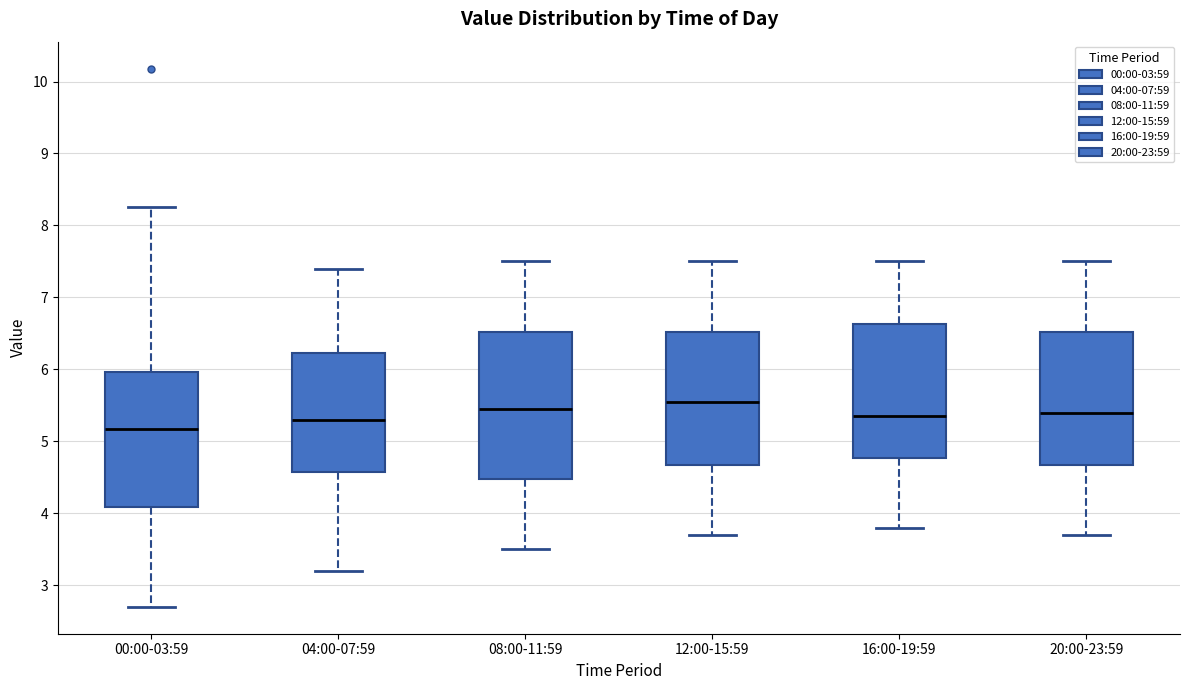

Reading left to right, transcribe this box plot: for each box, give where its median line is, the range the box spans, and where its two whiskers end, as read against the y-axis. The values are not printed on the chart, so give them approximately, as read against the axis.

00:00-03:59: median 5.2, box 4.1 to 6.0, whiskers 2.7 to 8.3
04:00-07:59: median 5.3, box 4.6 to 6.2, whiskers 3.2 to 7.4
08:00-11:59: median 5.5, box 4.5 to 6.5, whiskers 3.5 to 7.5
12:00-15:59: median 5.6, box 4.7 to 6.5, whiskers 3.7 to 7.5
16:00-19:59: median 5.4, box 4.8 to 6.6, whiskers 3.8 to 7.5
20:00-23:59: median 5.4, box 4.7 to 6.5, whiskers 3.7 to 7.5